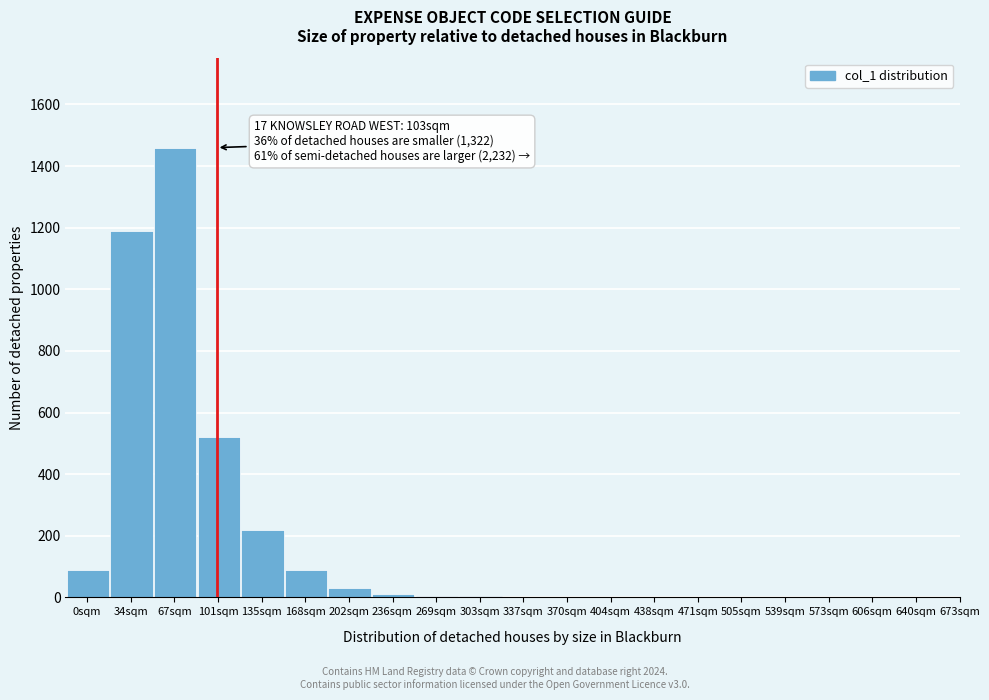

What is the sum of all values?

3622